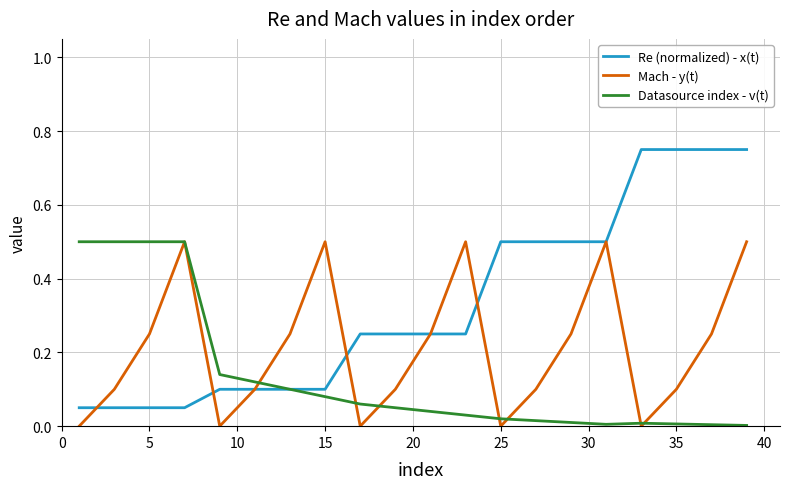

List the series in order of their overall mean, highest first.

Re (normalized) - x(t), Mach - y(t), Datasource index - v(t)